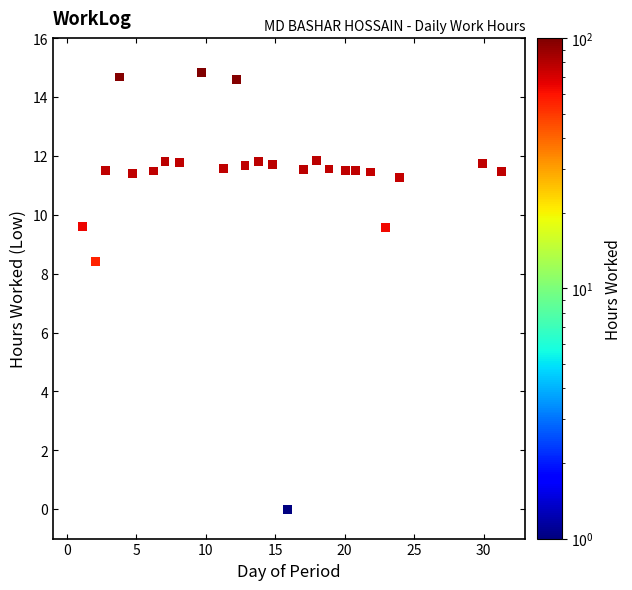

What is the range of Y values (max minus min)?

14.8